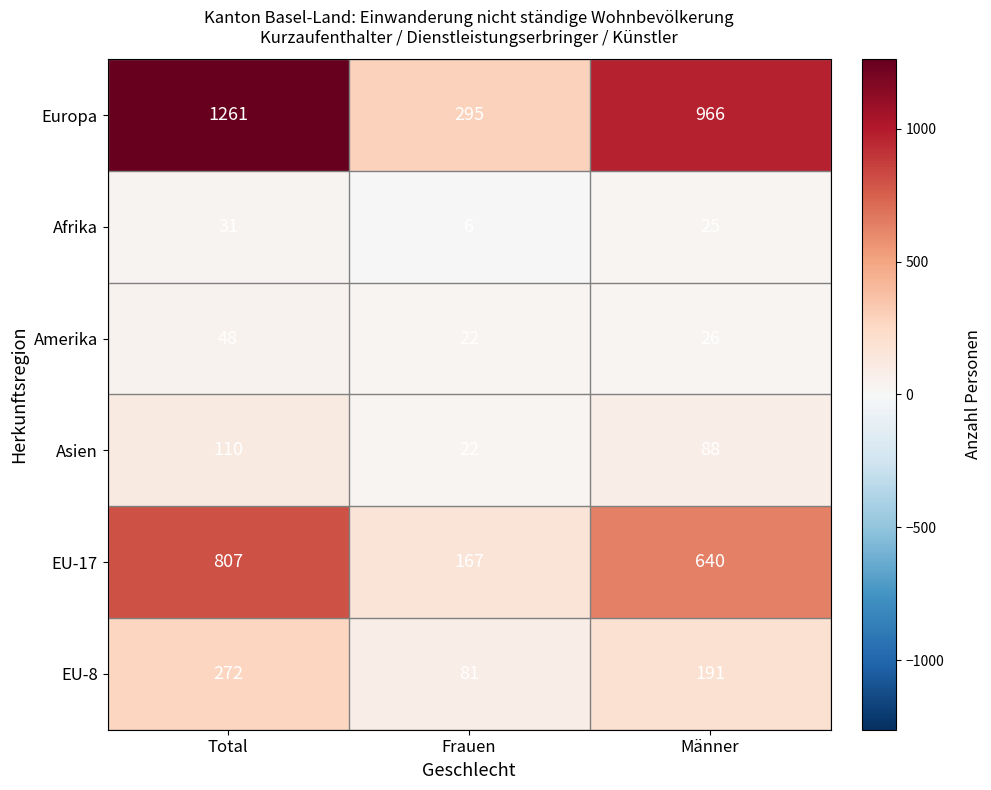

At how many categories does at least one series exceed 863?

2